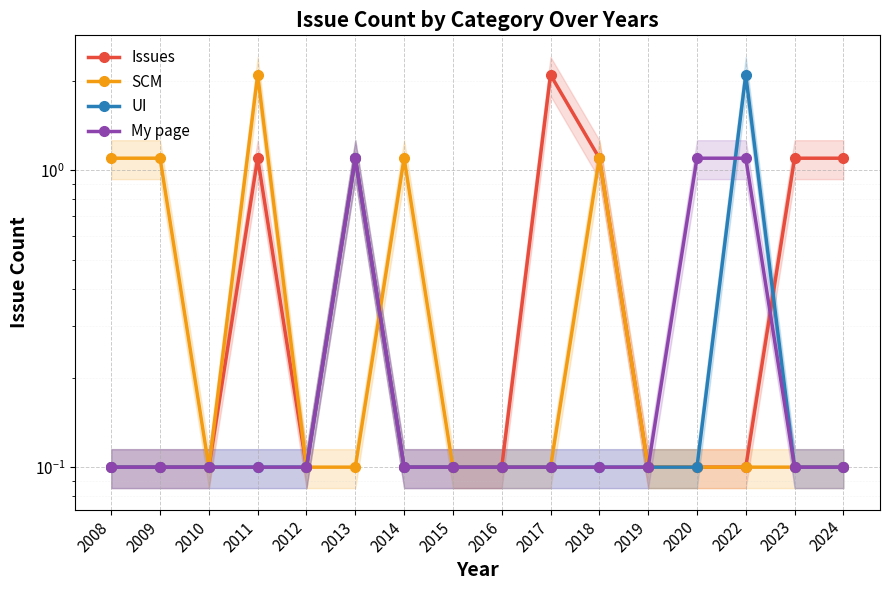

Reading left to right, transcribe all the data shown in this chart.

Issues: 2008=0.1	2009=0.1	2010=0.1	2011=1.1	2012=0.1	2013=1.1	2014=0.1	2015=0.1	2016=0.1	2017=2.1	2018=1.1	2019=0.1	2020=0.1	2022=0.1	2023=1.1	2024=1.1
SCM: 2008=1.1	2009=1.1	2010=0.1	2011=2.1	2012=0.1	2013=0.1	2014=1.1	2015=0.1	2016=0.1	2017=0.1	2018=1.1	2019=0.1	2020=0.1	2022=0.1	2023=0.1	2024=0.1
UI: 2008=0.1	2009=0.1	2010=0.1	2011=0.1	2012=0.1	2013=1.1	2014=0.1	2015=0.1	2016=0.1	2017=0.1	2018=0.1	2019=0.1	2020=0.1	2022=2.1	2023=0.1	2024=0.1
My page: 2008=0.1	2009=0.1	2010=0.1	2011=0.1	2012=0.1	2013=1.1	2014=0.1	2015=0.1	2016=0.1	2017=0.1	2018=0.1	2019=0.1	2020=1.1	2022=1.1	2023=0.1	2024=0.1